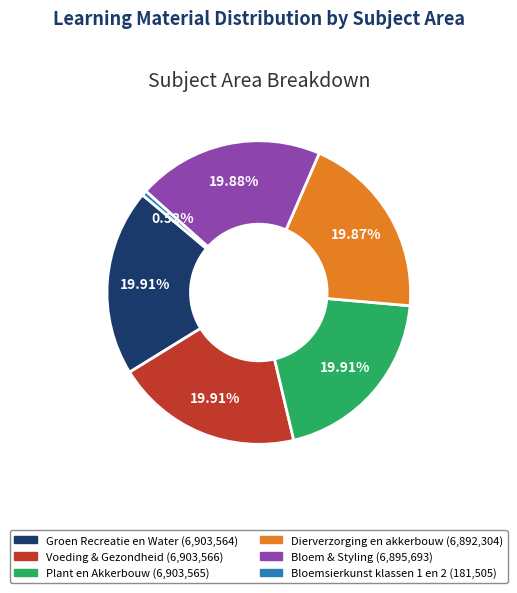

Is it true that Bloemsierkunst klassen 1 en 2 is 9% of the pie?

False